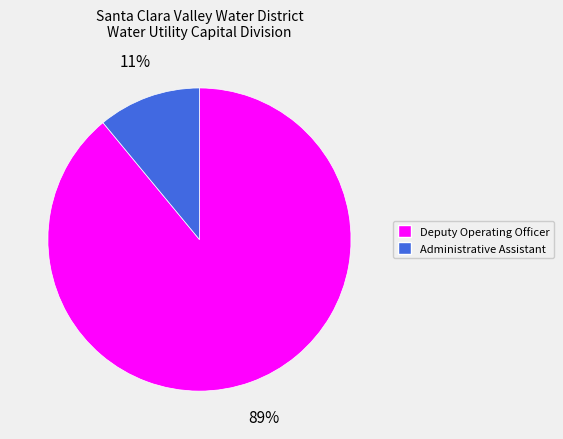

Which category has the biggest portion of the pie?

Deputy Operating Officer